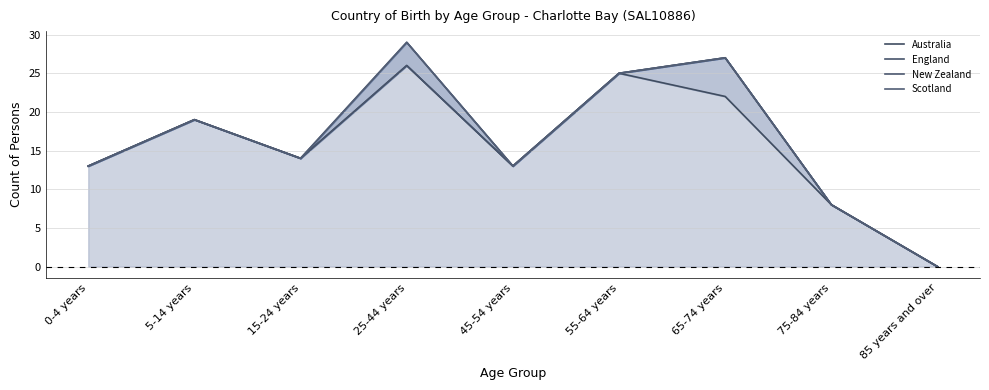

At which category does the chart reach its minimum across all series?

85 years and over